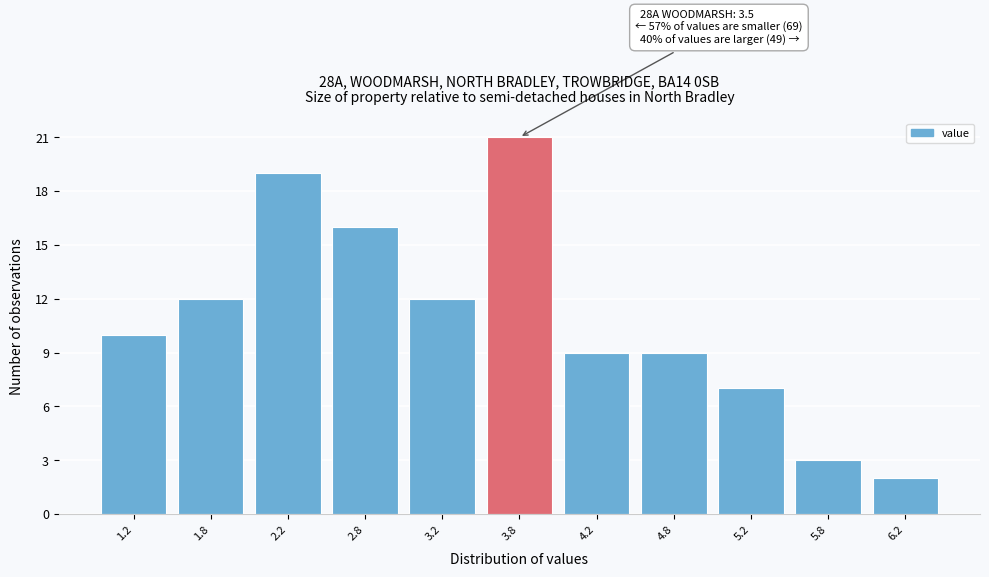

Over which range of the x-axis is the bar tallest?

3.5 to 4.0